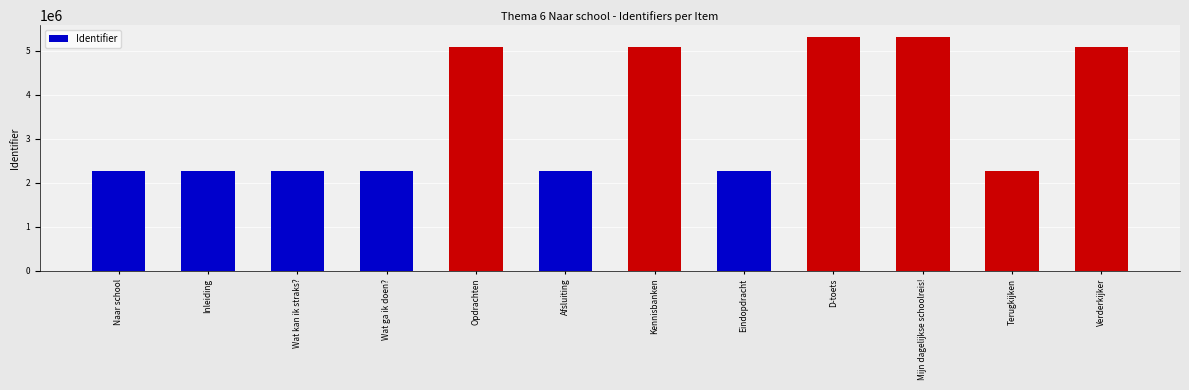

What is the minimum value shown in the chart?

2258012